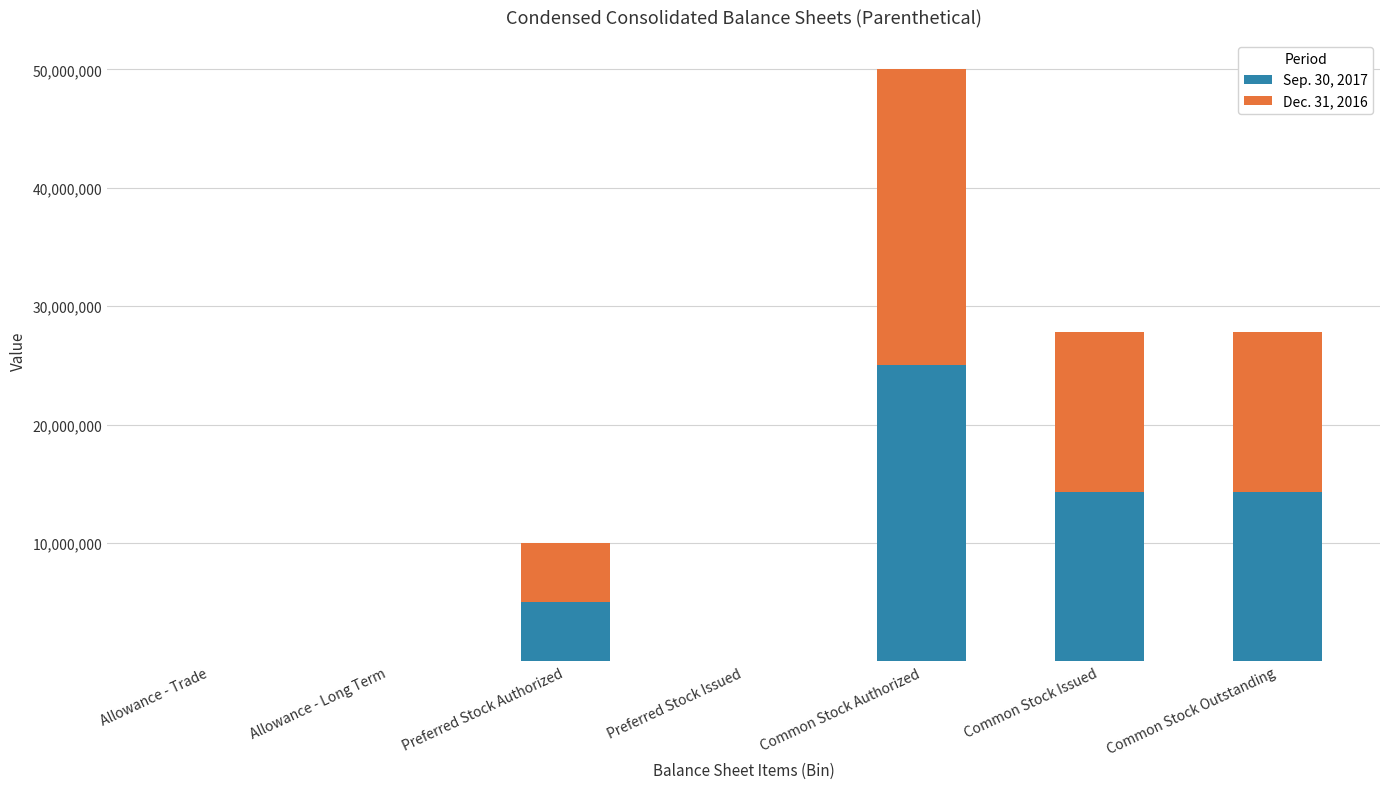

The Sep. 30, 2017 series shows 5000000 at Preferred Stock Authorized. True or false?

True